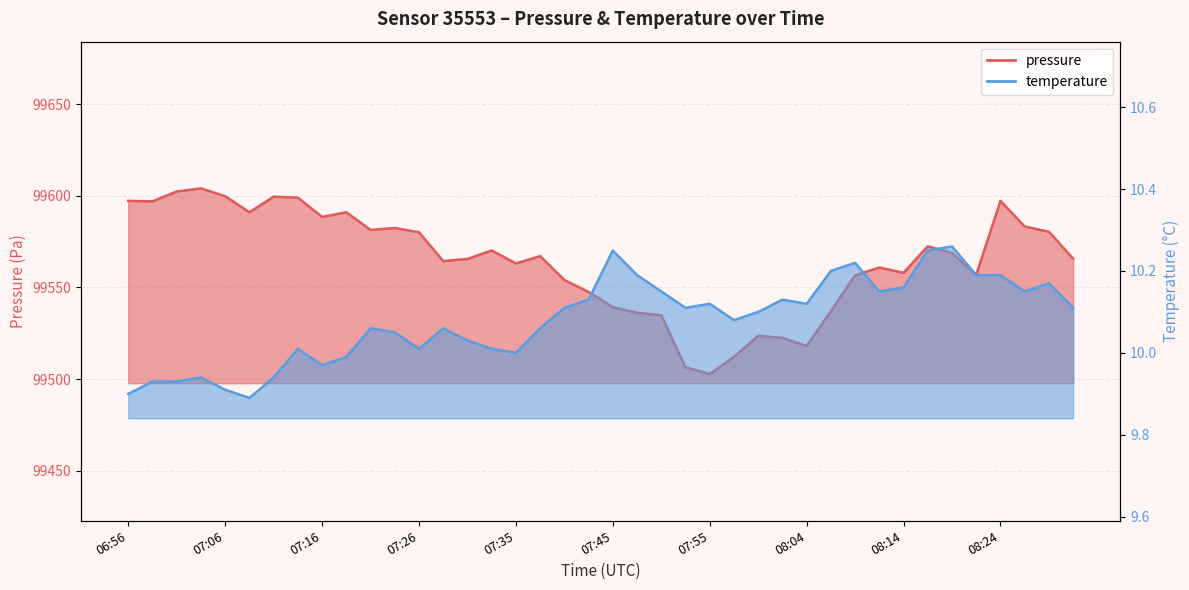

The value of temperature at 08:29 is 2.7. True or false?

False